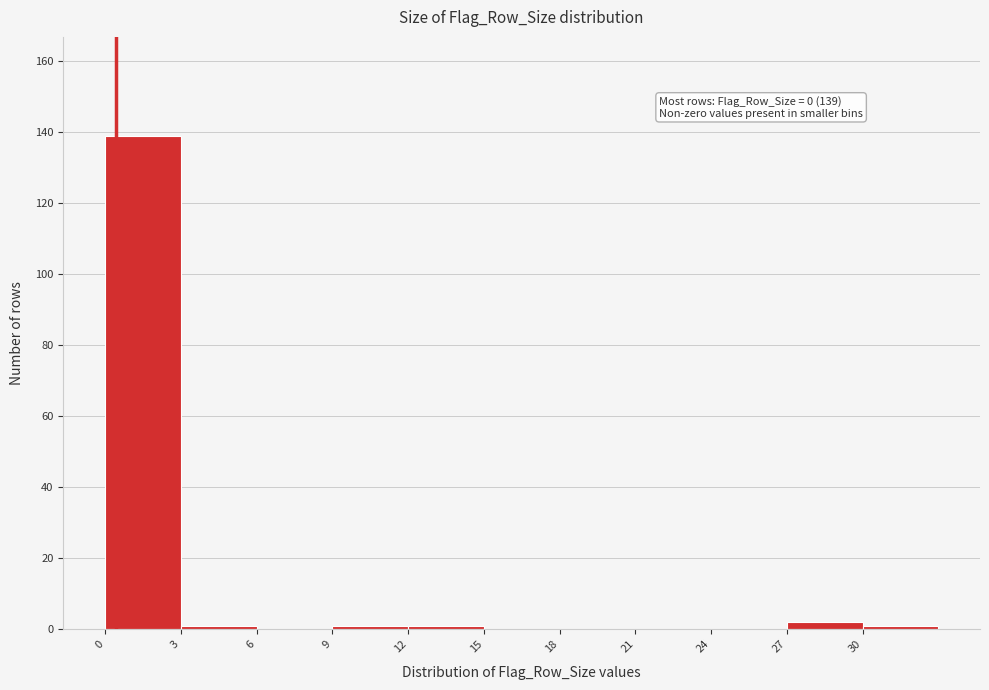

Over which range of the x-axis is the bar tallest?

0 to 3